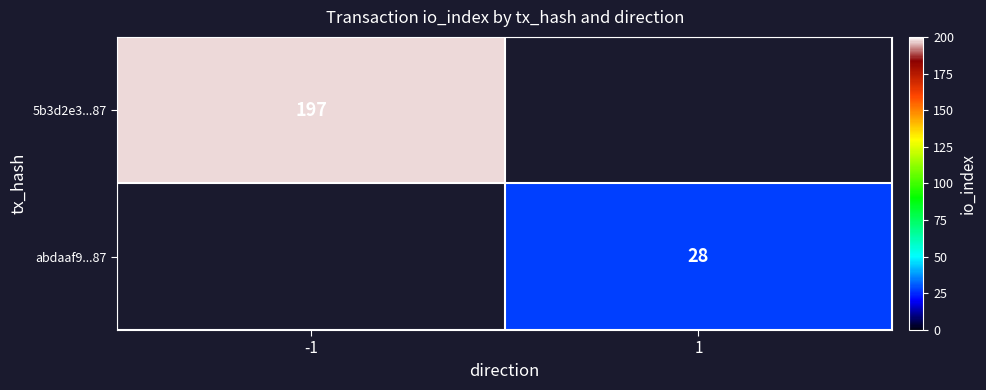

Is the value of 5b3d2e3...87 at -1 greater than the value of abdaaf9...87 at 1?

Yes